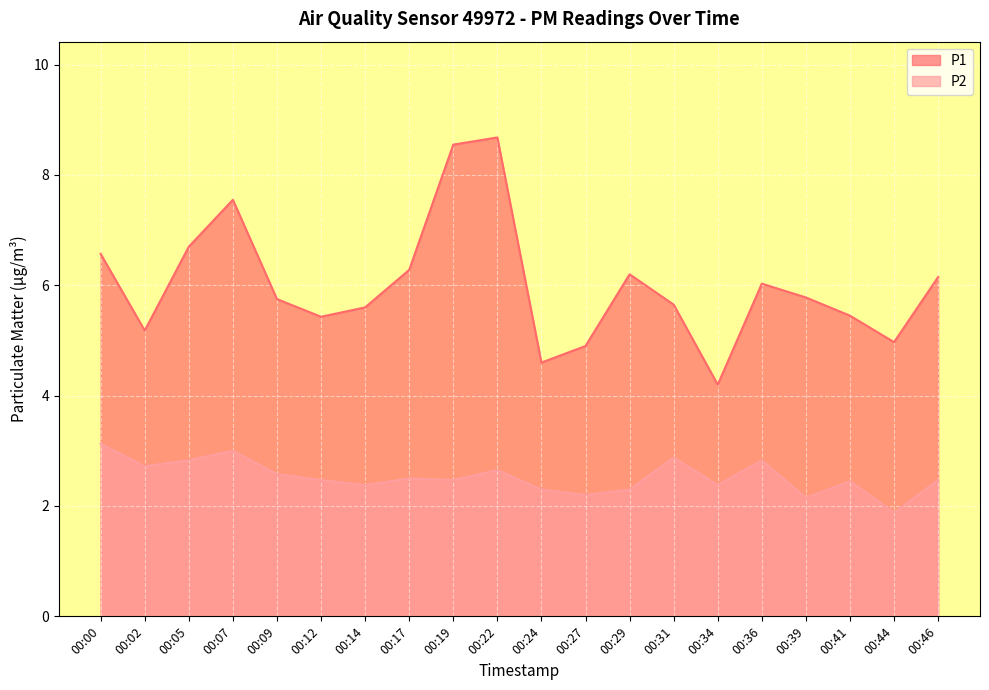

What is the spread (max minus min) of values at 00:05?

3.9